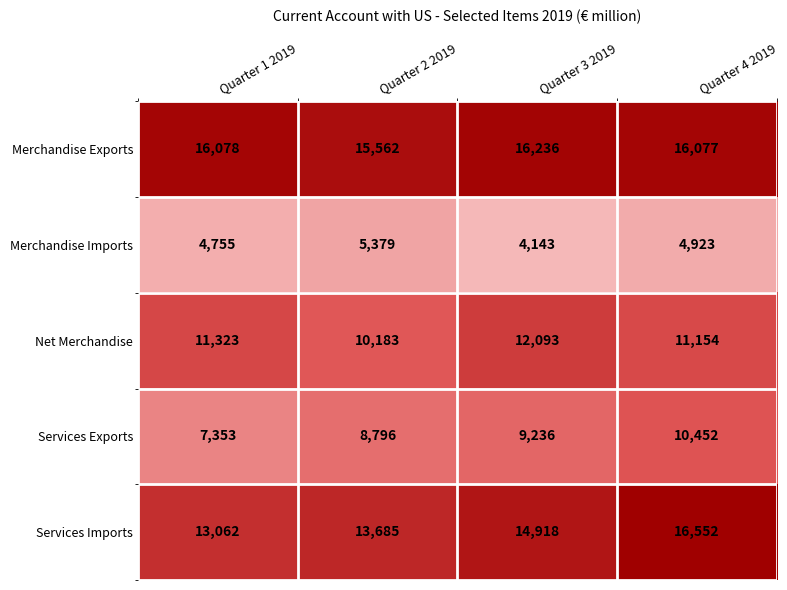

How many data points does each series have?

4